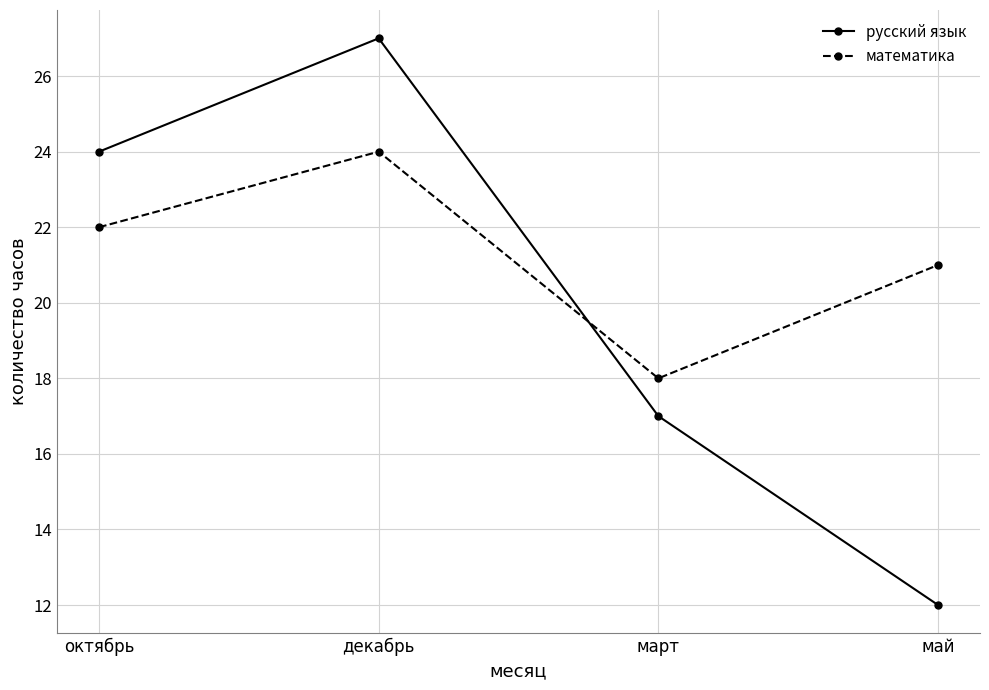

What is the sum of the русский язык values at март and октябрь?

41